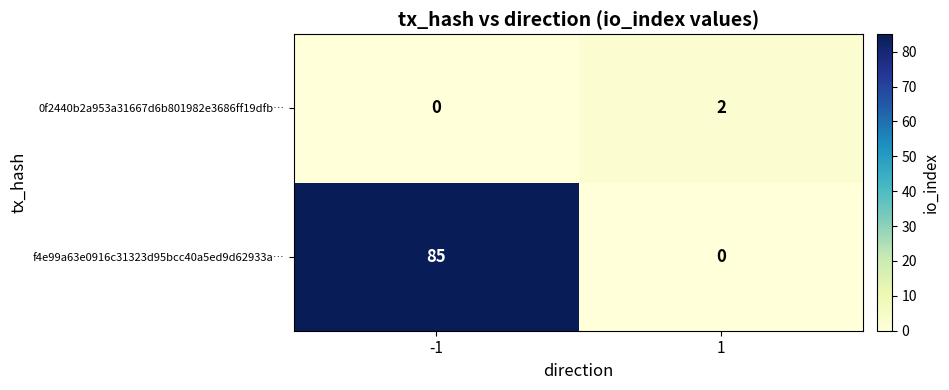

Which series has the widest spread of values?

f4e99a63e0916c31323d95bcc40a5ed9d62933a…